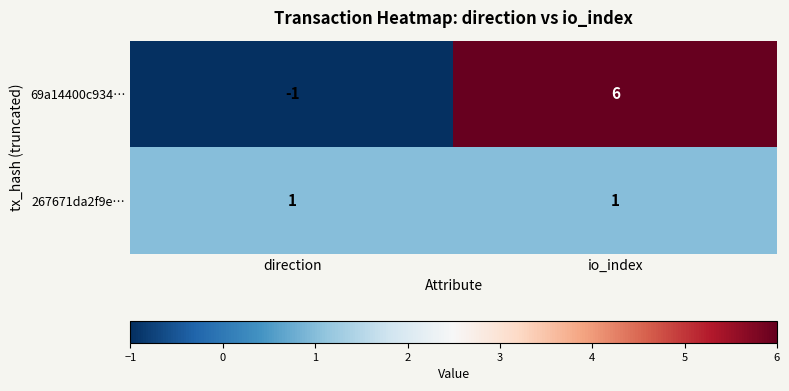

Rank the series at direction from highest to lowest value.

267671da2f9e…, 69a14400c934…